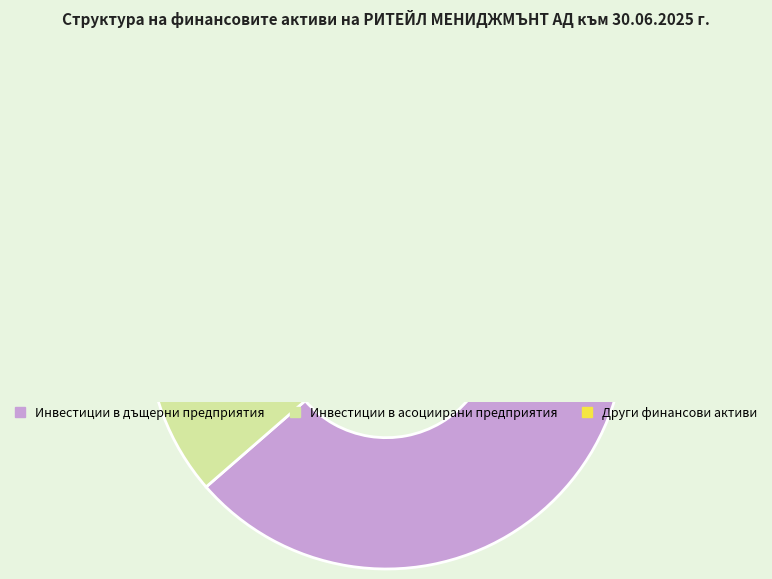

What is the total percentage of Инвестиции в асоциирани предприятия and Други финансови активи?

11.4%